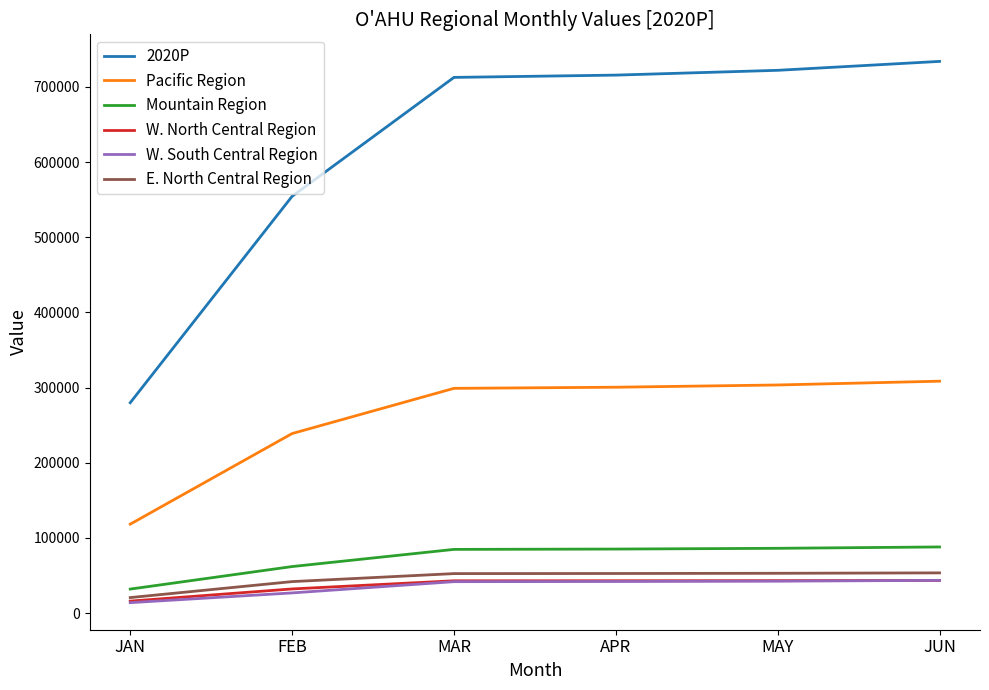

At how many categories does at least one series exceed 185174?

6